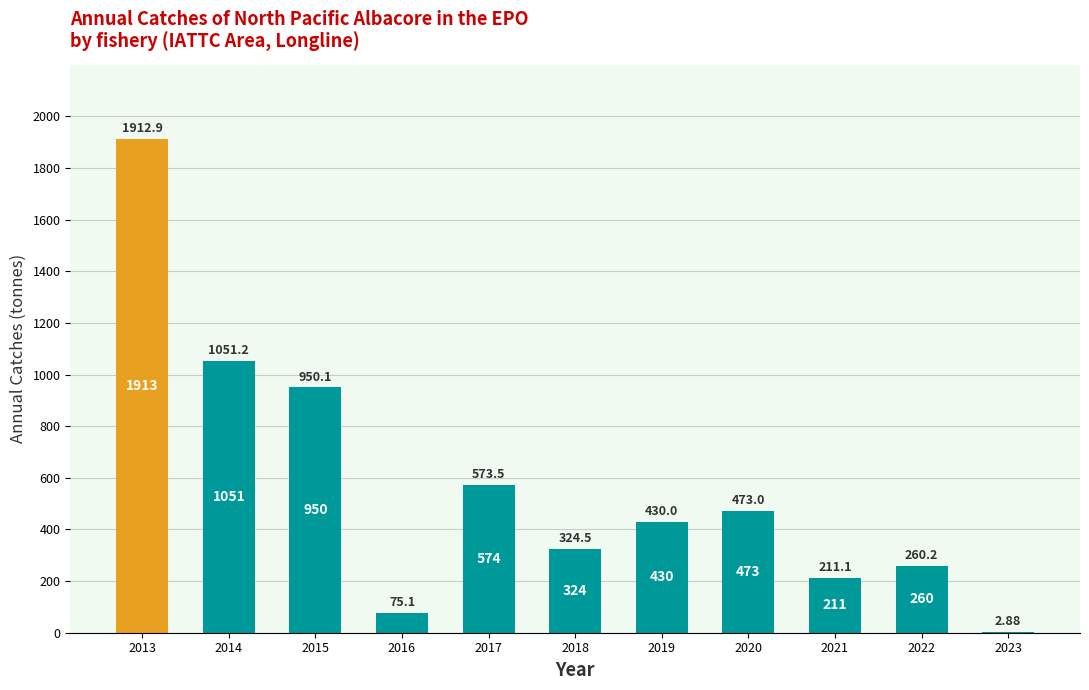

What is the change in value from 2013 to 2016?

-1837.8